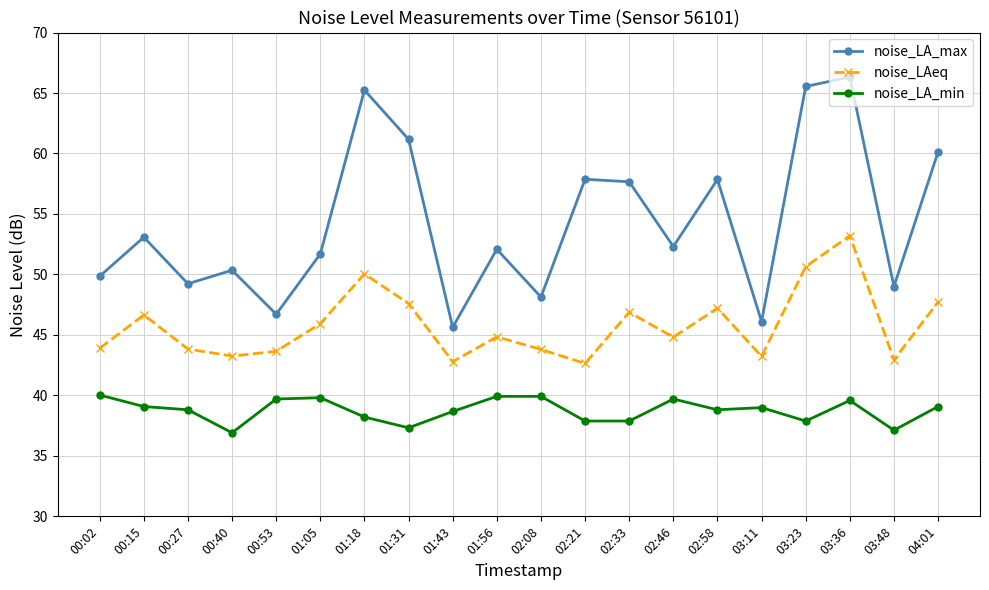

What is the spread (max minus min) of values at 03:23?

27.7